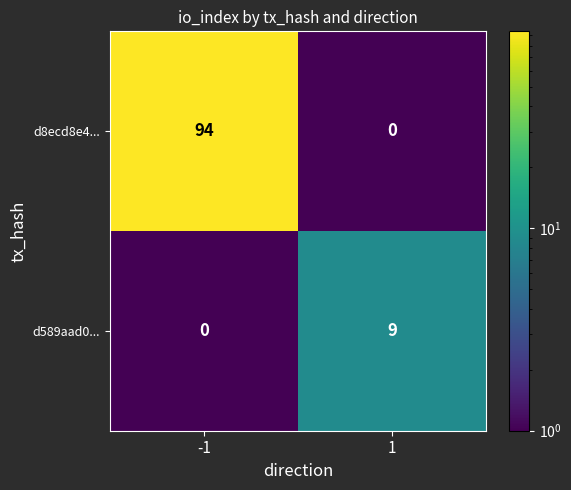

The value of d589aad0... at -1 is 0. True or false?

True